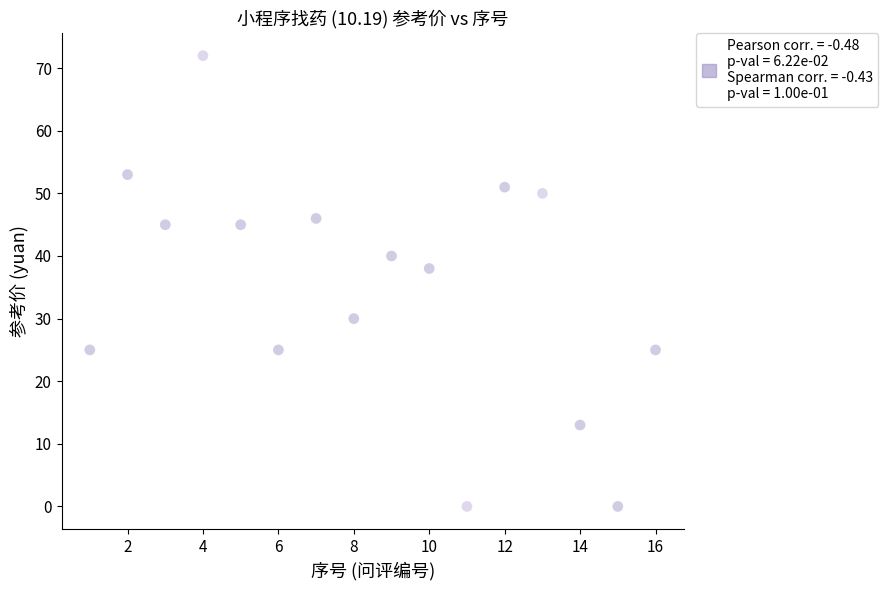

What Y value in the scatter plot is closest to 36?

38